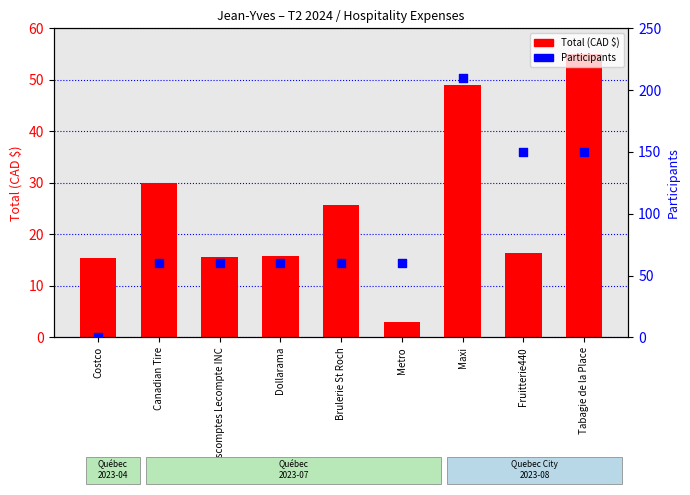

Is the value of Participants at Tabagie de la Place greater than the value of Total (CAD $) at Tabagie de la Place?

Yes